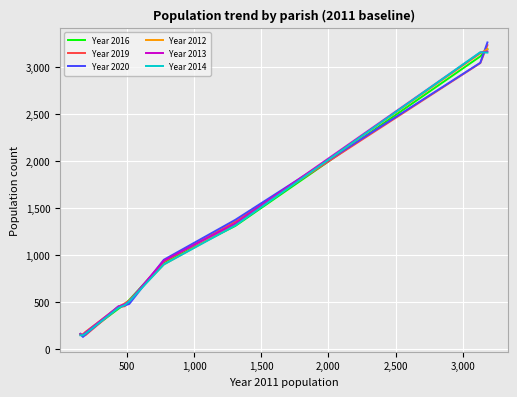

What is the maximum value for Year 2020?

3262